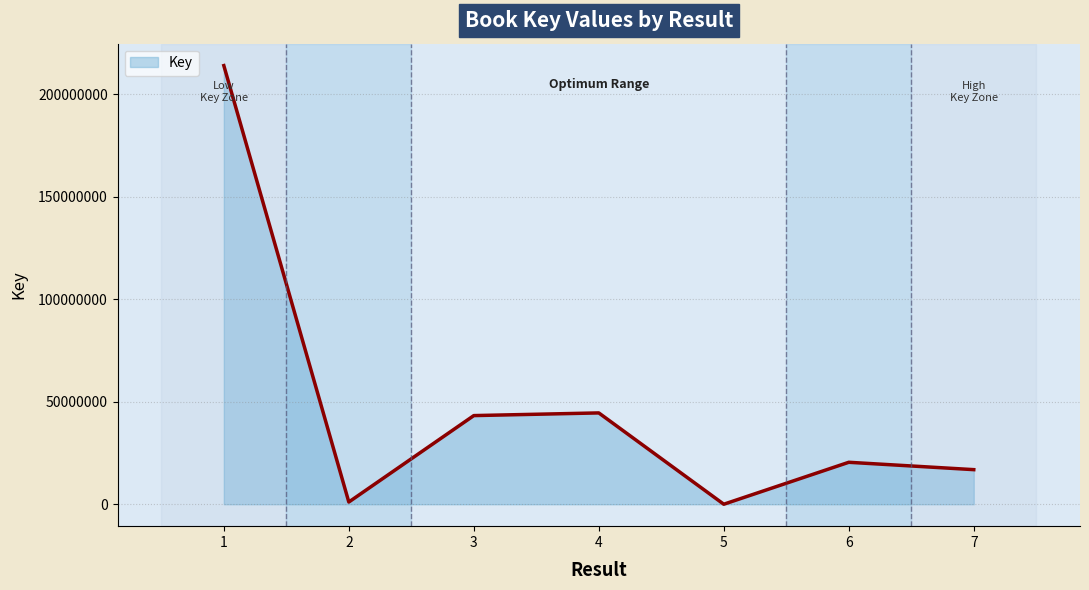

Which label corresponds to the largest value in the chart?

1